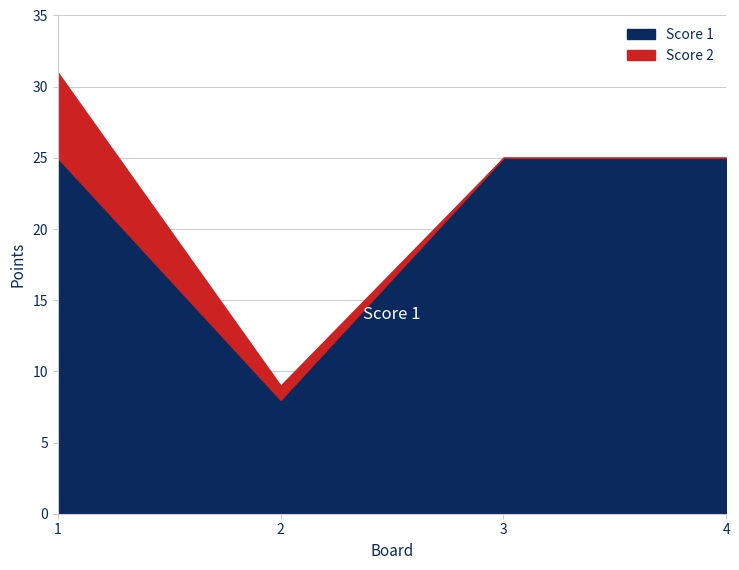

Which category has the lowest value in the Score 1 series?

2